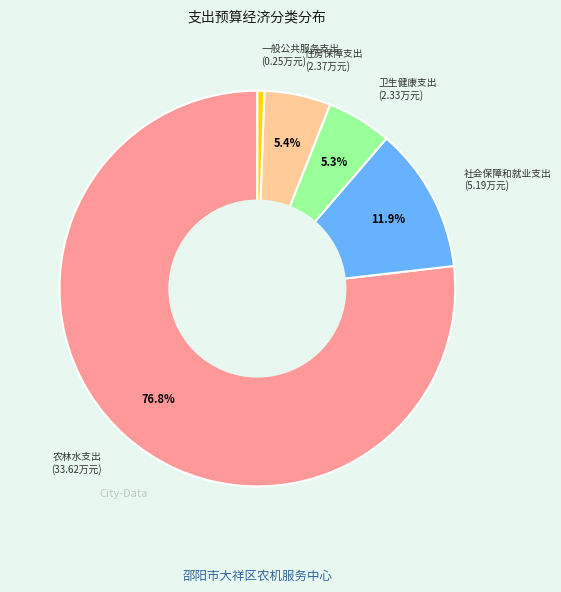

Is there a majority slice in this chart?

Yes